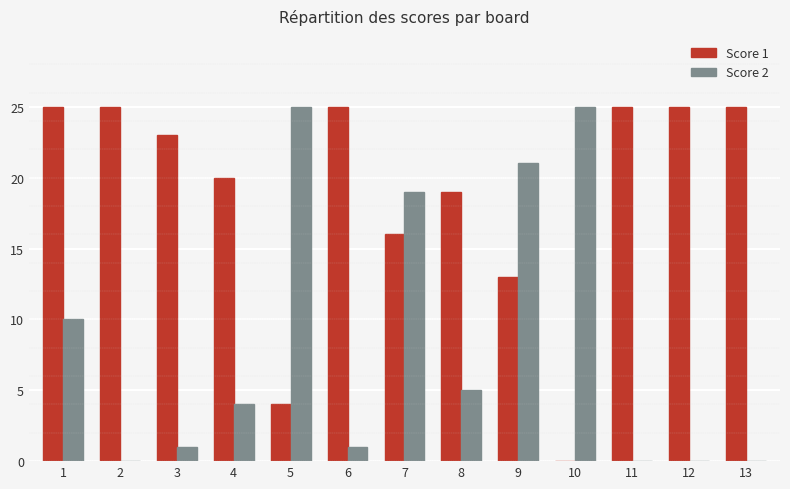

Which series has the largest total across all categories?

Score 1